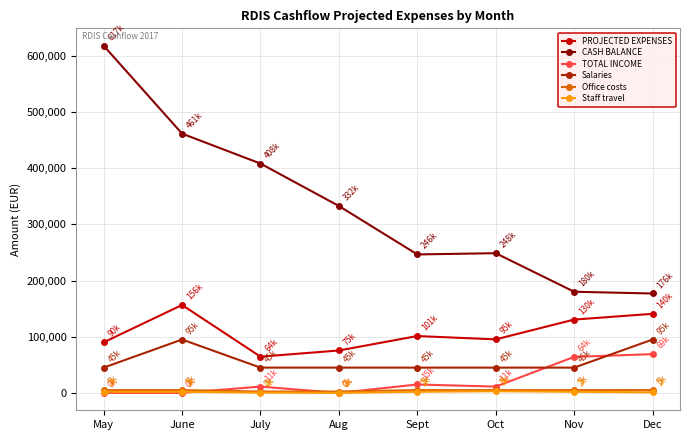

Where is the first local maximum for PROJECTED EXPENSES?

June